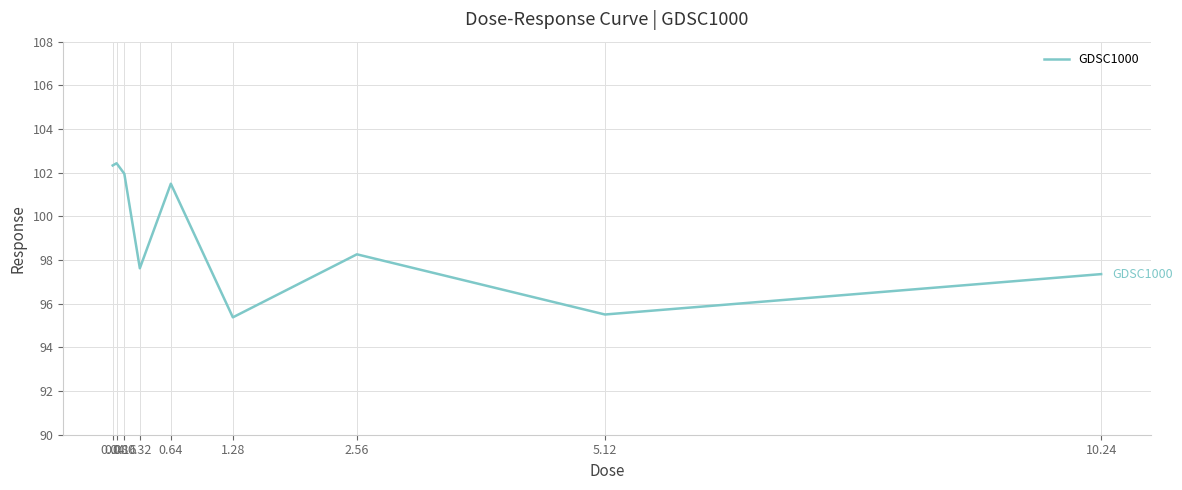

What is the minimum value shown in the chart?

95.4